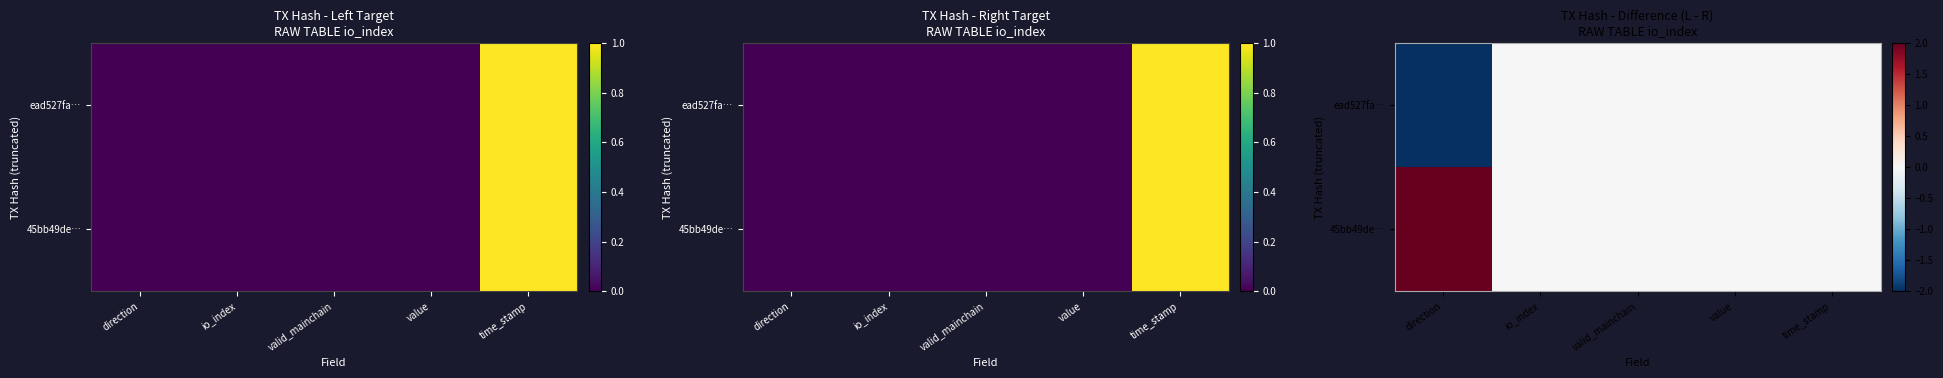

How many values in ead527fa… are below zero?

1